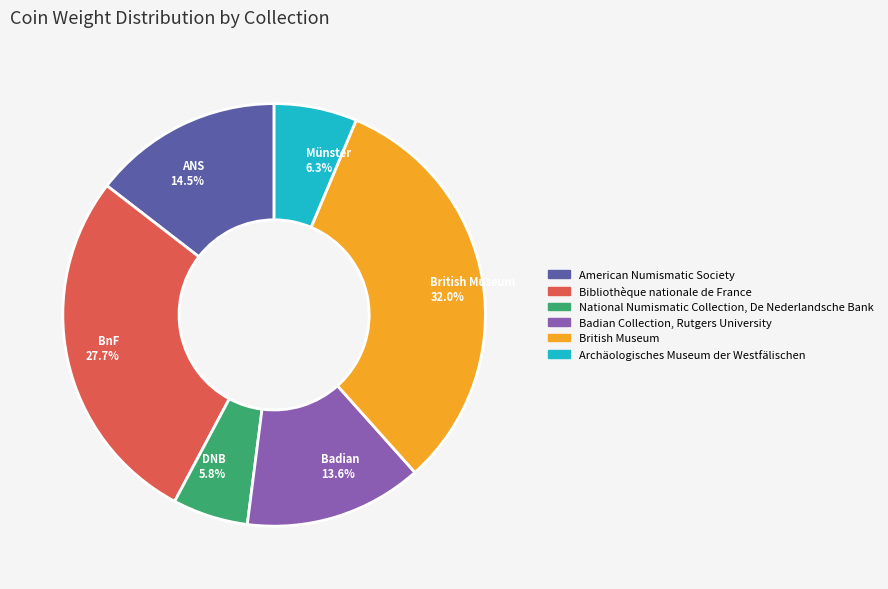

Is there any slice that represents more than half of the pie?

No